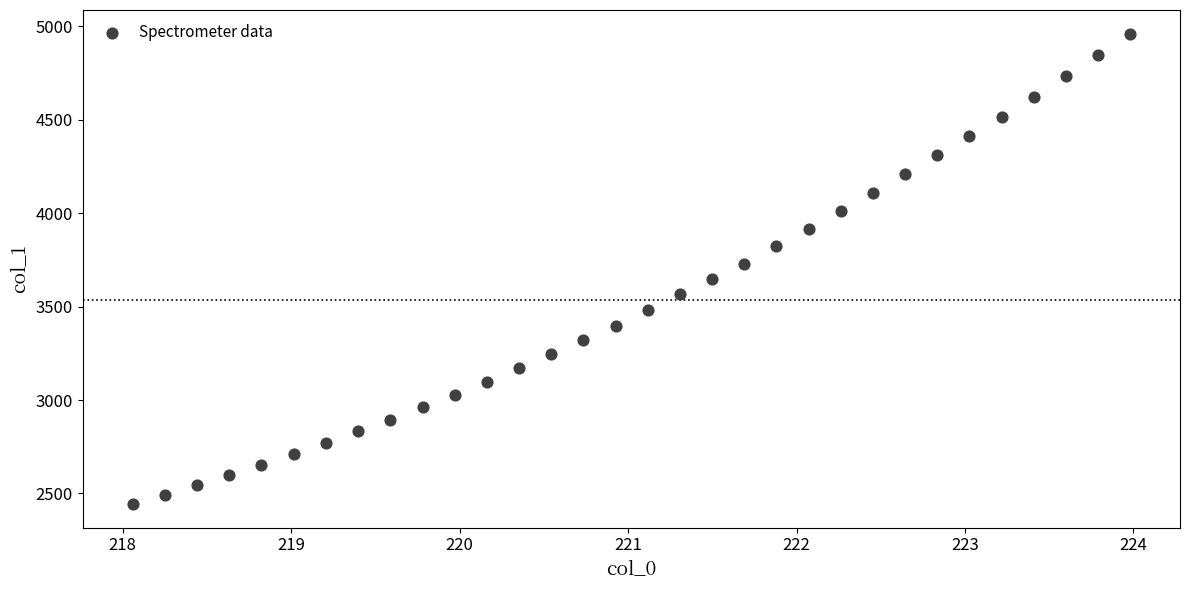

What is the range of X values (max minus min)?

5.9